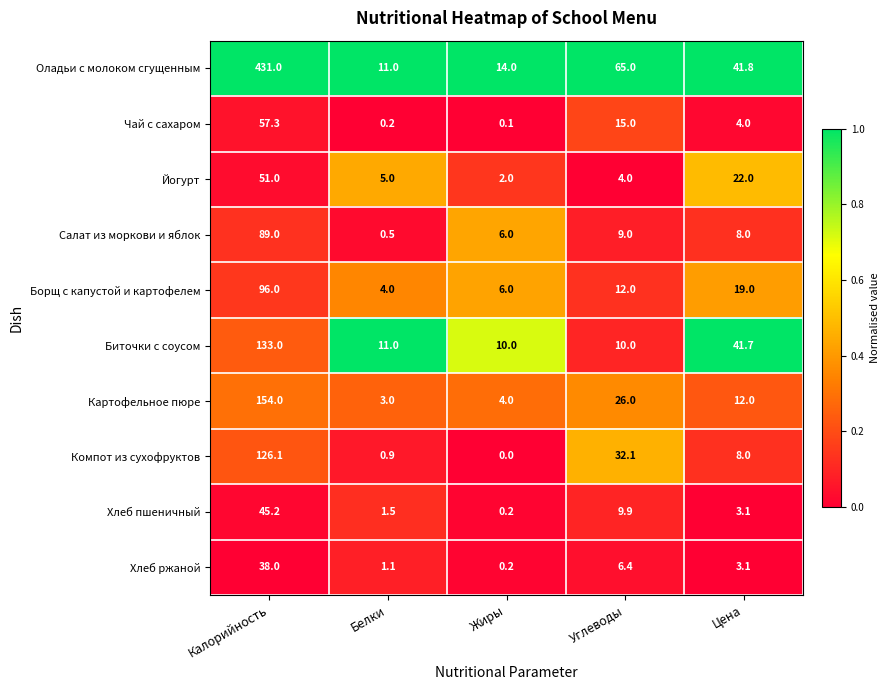

What is the difference between the Биточки с соусом values at Углеводы and Белки?

1.0